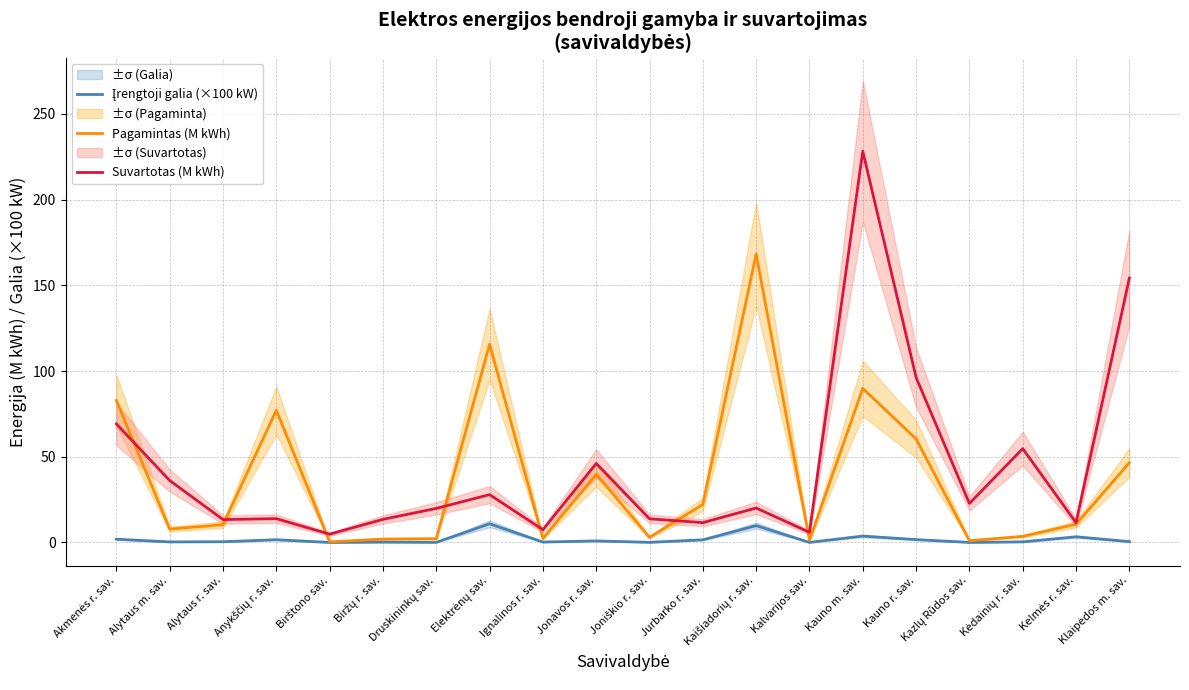

Which series changed the most between Jurbarko r. sav. and Kėdainių r. sav.?

Suvartotas (M kWh)